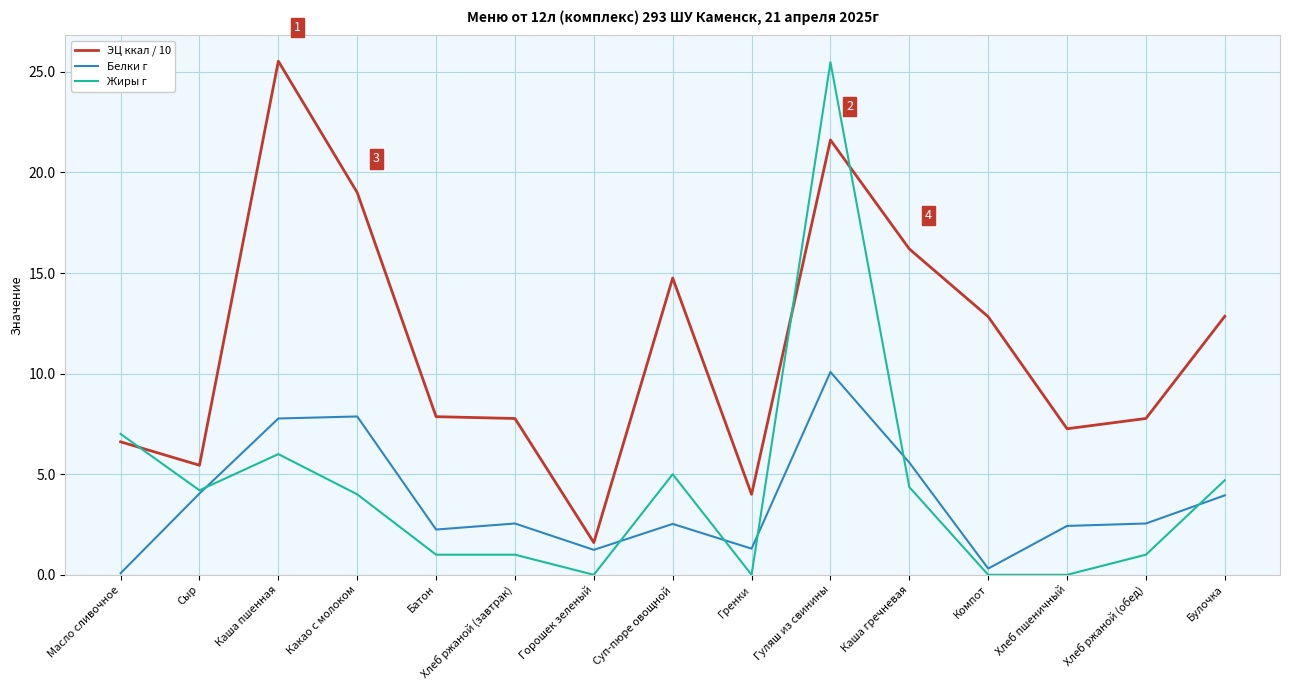

True or false: ЭЦ ккал / 10 has a value of 17.9 at Булочка.

False